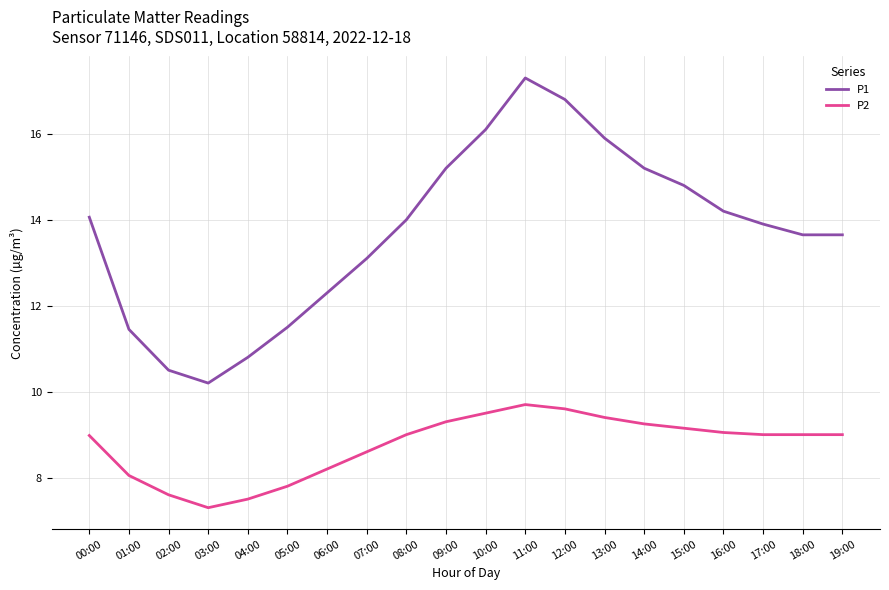

What position from the left is 05:00?

6